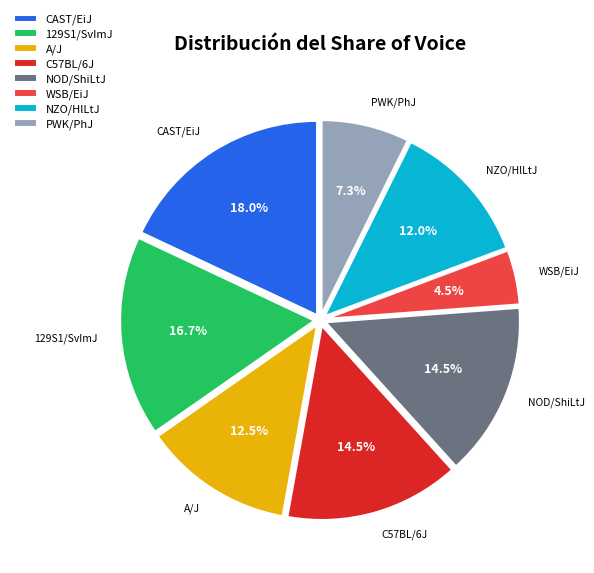

Which has a higher value, 129S1/SvImJ or NZO/HlLtJ?

129S1/SvImJ